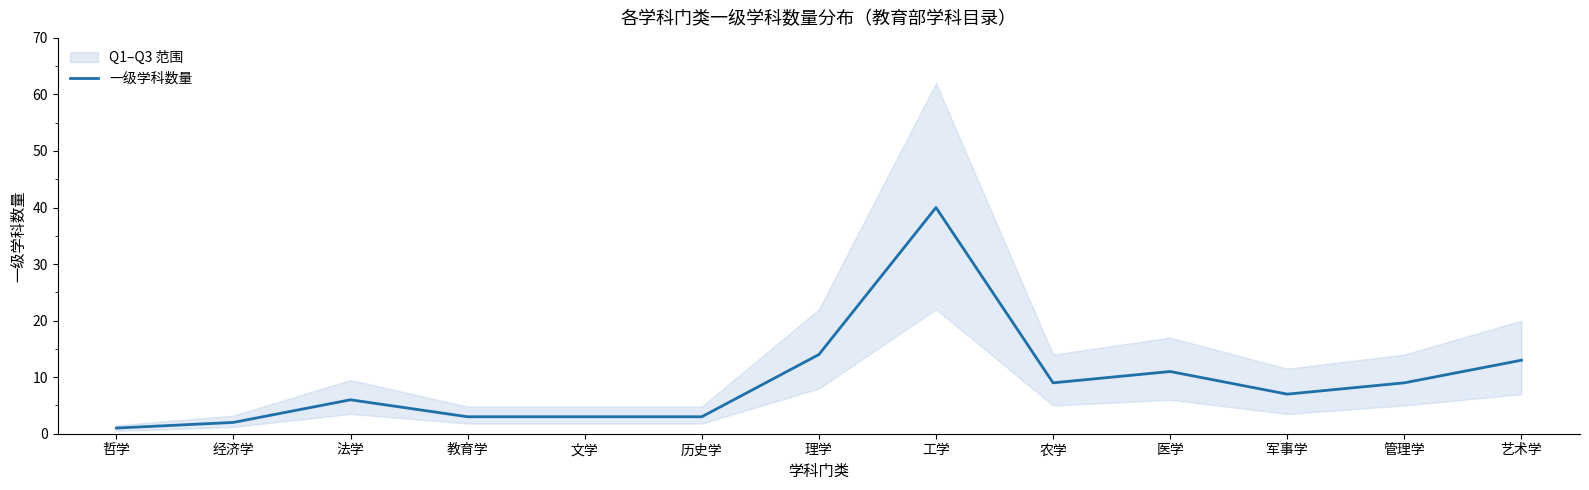

What is the smallest value displayed?

1